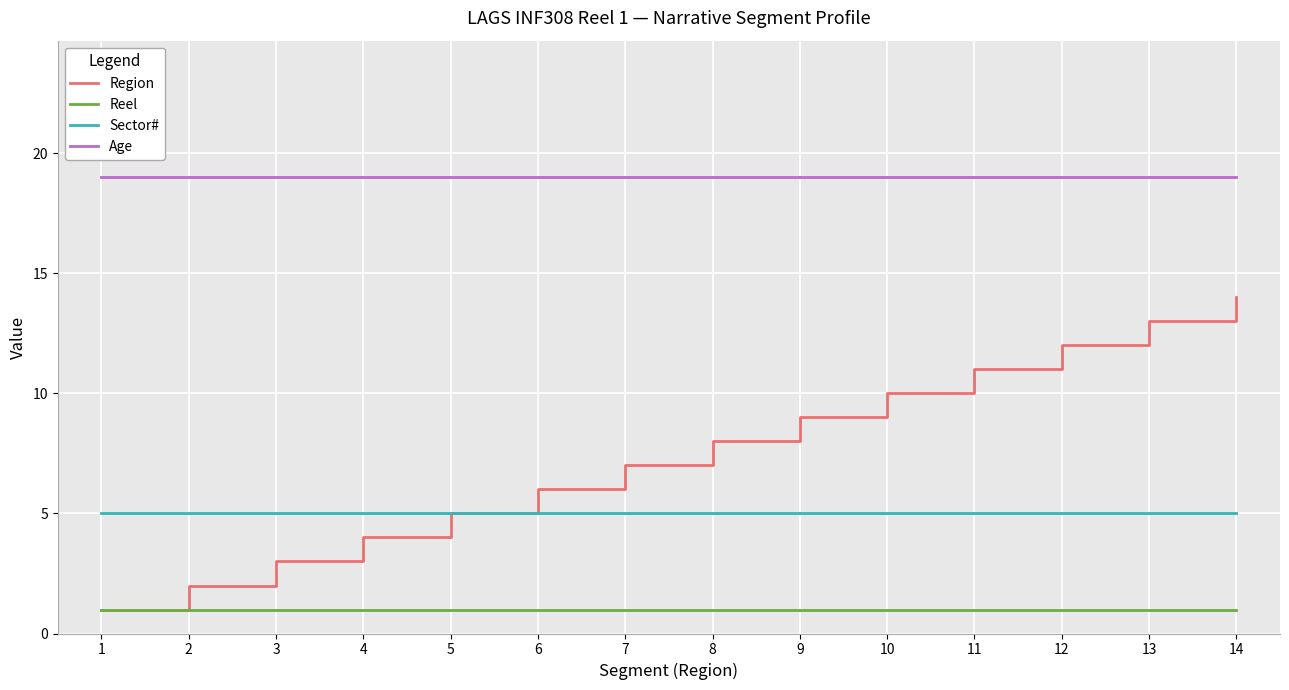

Between 8 and 14, which series saw the biggest shift?

Region